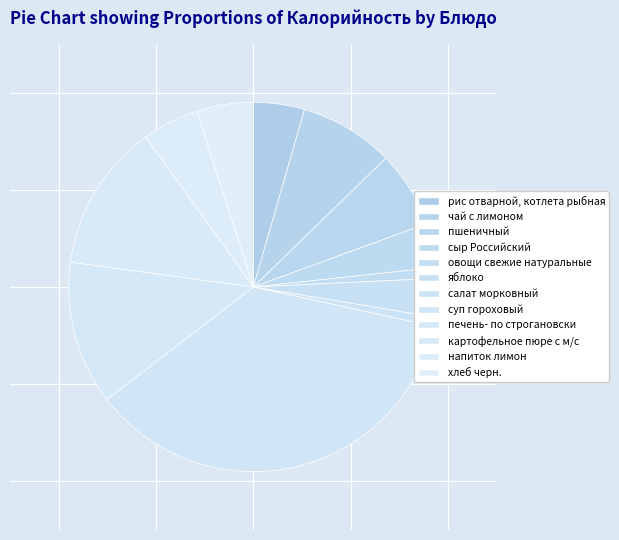

Does рис отварной, котлета рыбная represent more than half of the total?

No